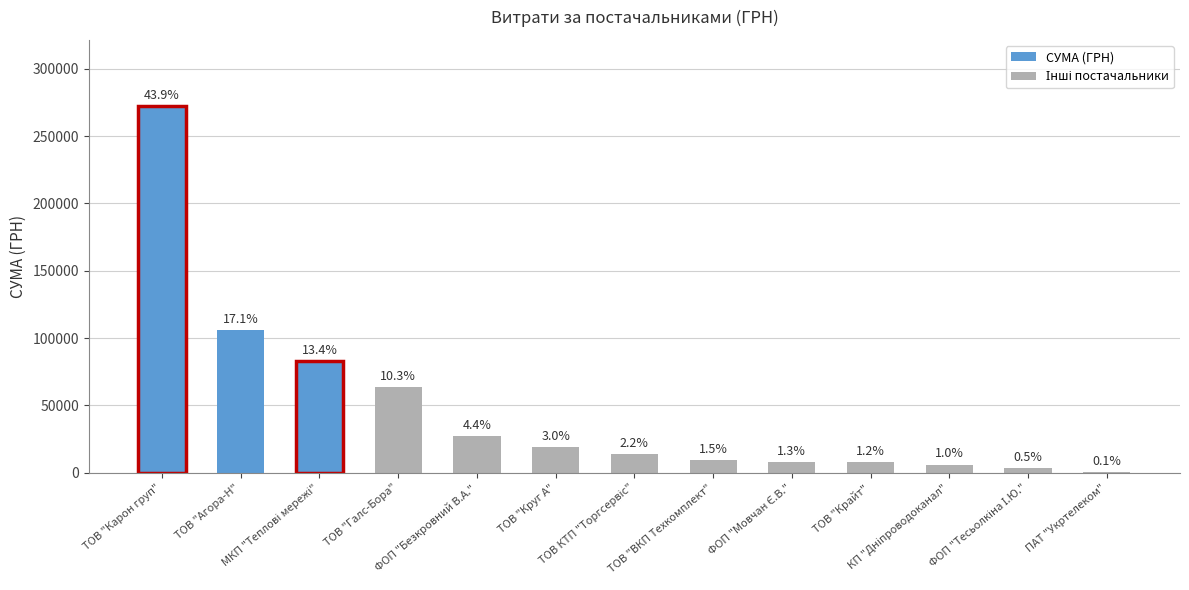

The chart shows a value of 272422.2 at ТОВ "Карон груп". True or false?

True